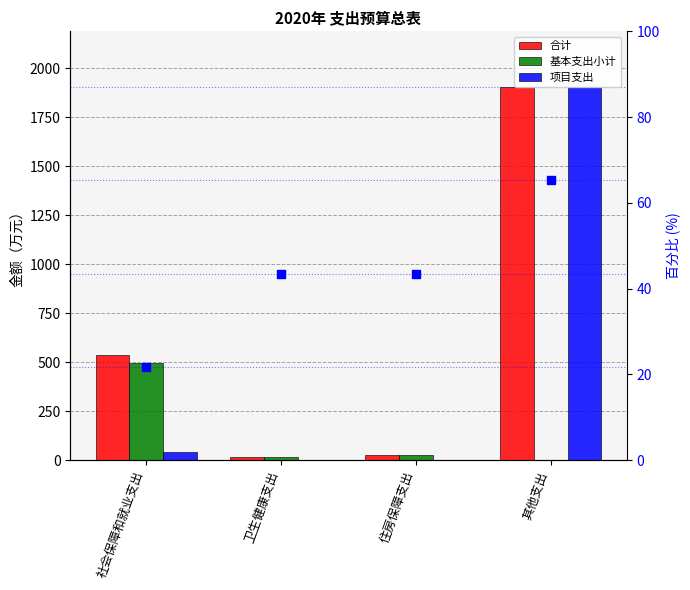

Is the value of 合计 at 卫生健康支出 greater than the value of 基本支出小计 at 社会保障和就业支出?

No